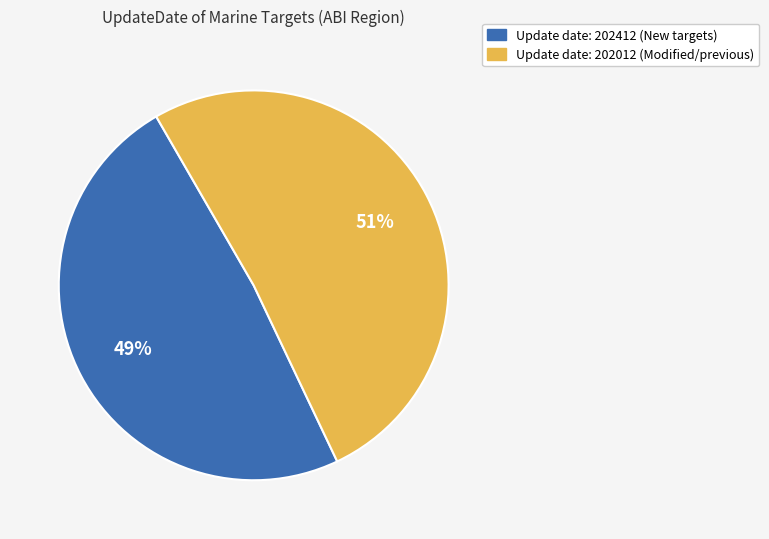

Does any single category account for the majority?

Yes